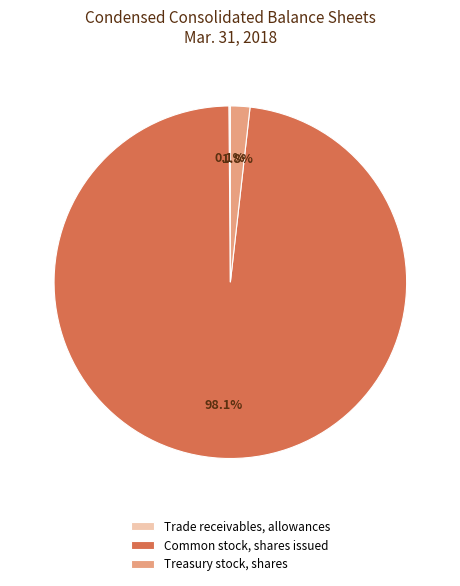

What is the largest slice in the pie chart?

Common stock, shares issued